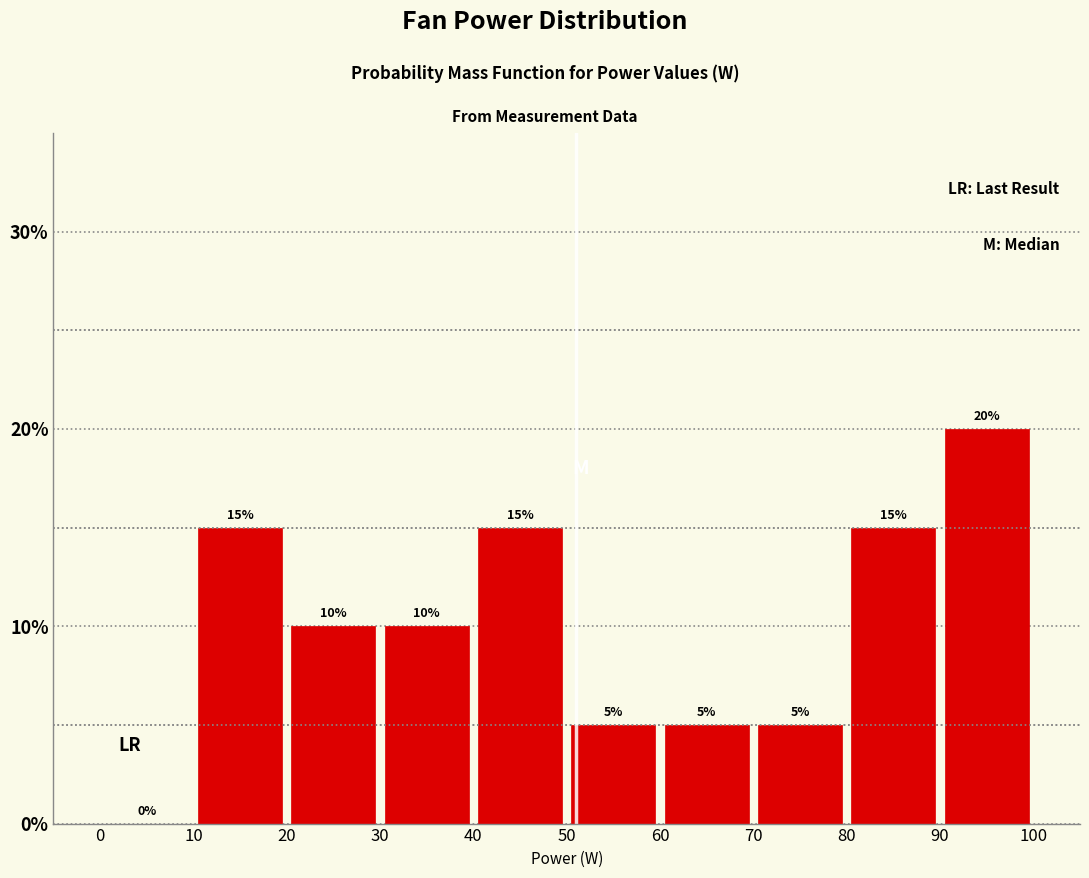

Reading left to right, list every bar in this chart as the range it spans on the x-axis followed by its height.

0 to 10: 0
10 to 20: 15
20 to 30: 10
30 to 40: 10
40 to 50: 15
50 to 60: 5
60 to 70: 5
70 to 80: 5
80 to 90: 15
90 to 100: 20